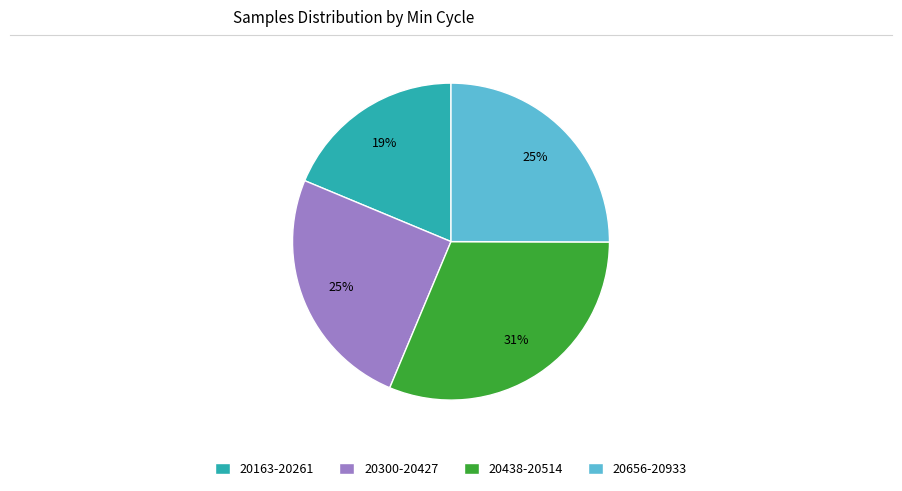

What percentage is the 20300-20427 slice, to the nearest percent?

25%